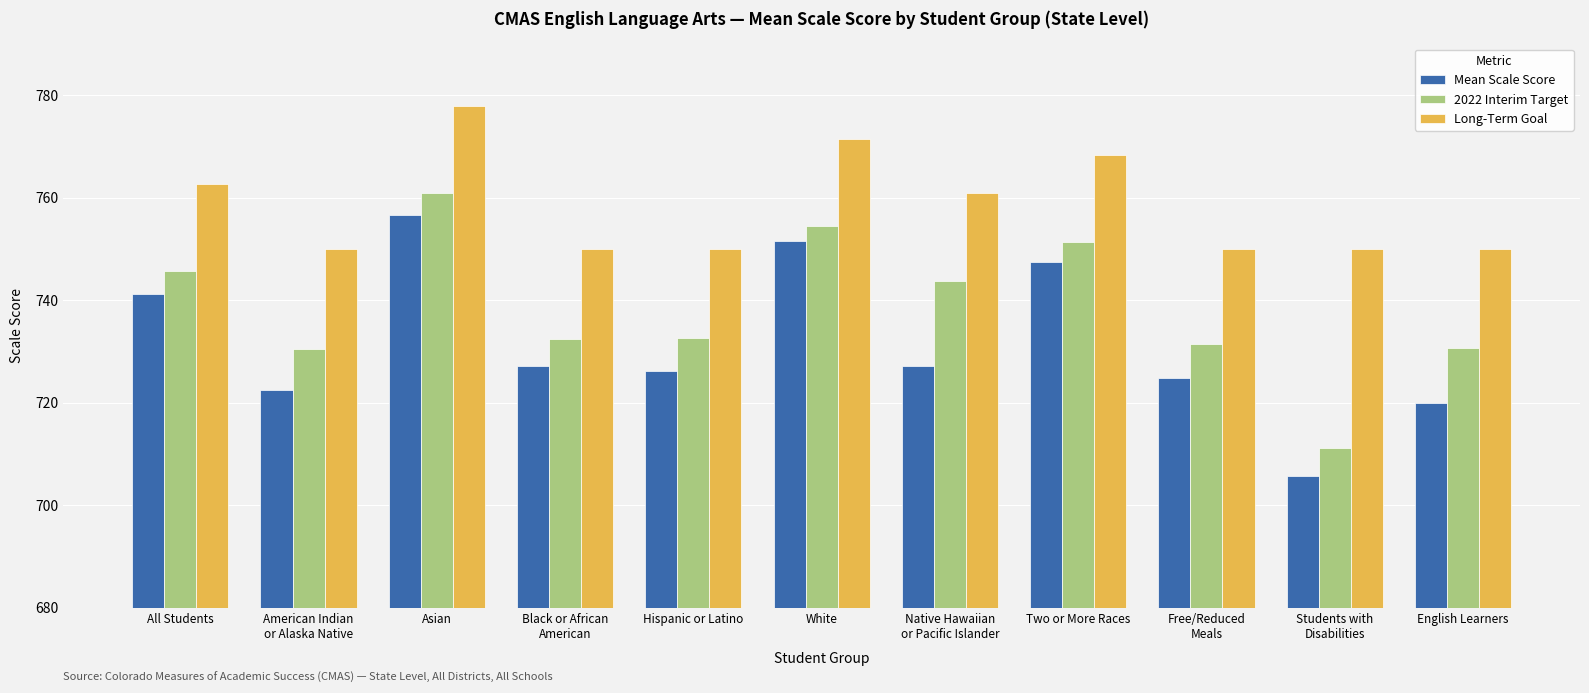

How many groups of bars are there?

11